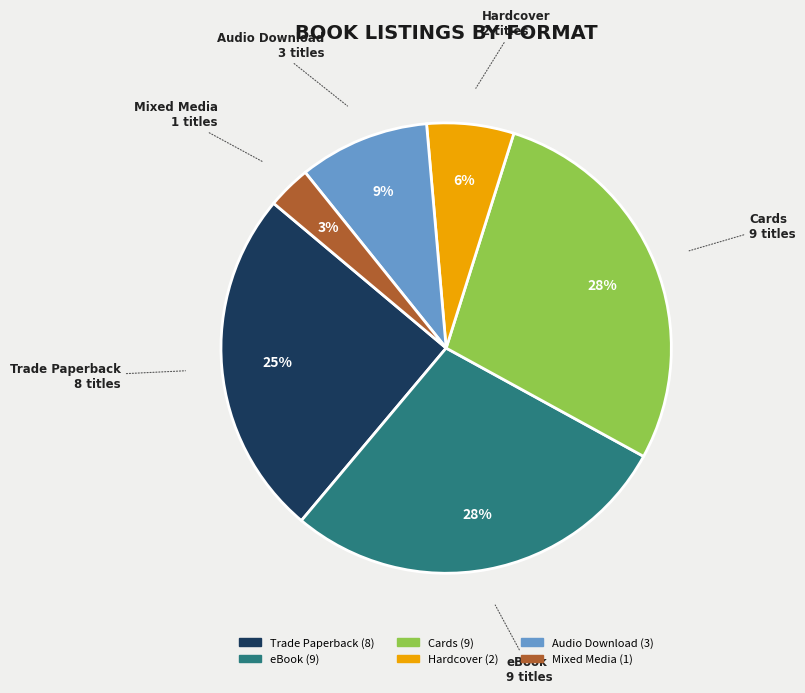

Does eBook represent more than half of the total?

No